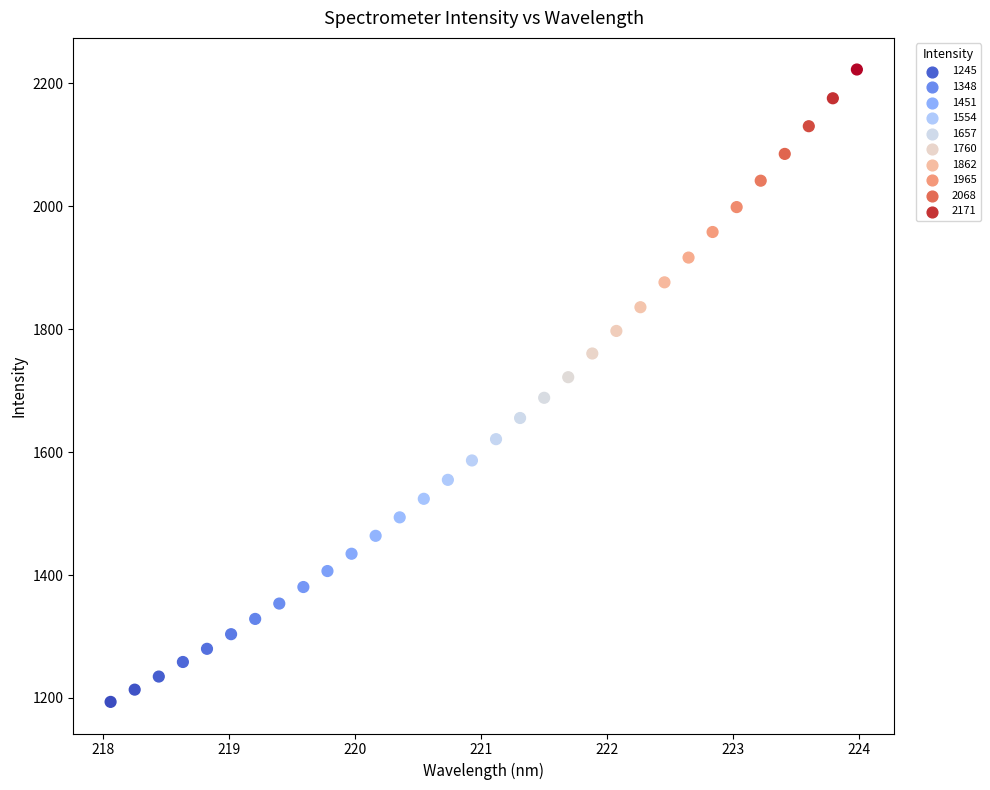

What is the range of X values (max minus min)?

5.9